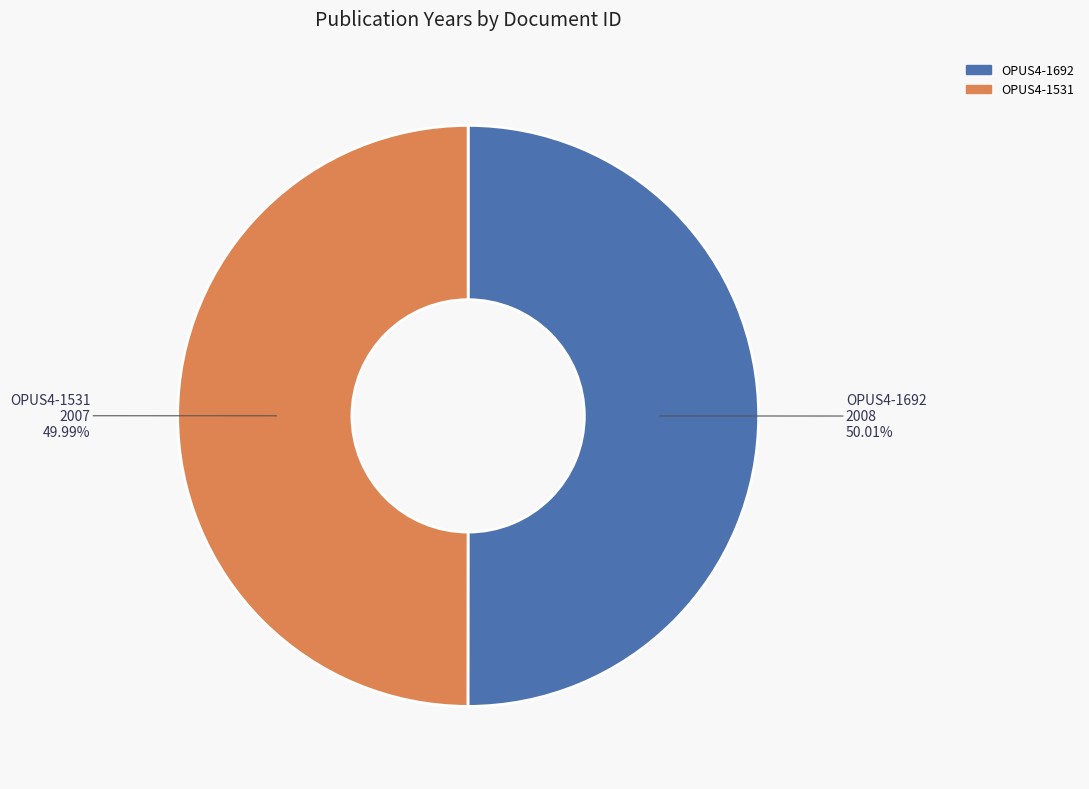

Approximately how many times larger is the value at OPUS4-1692 compared to OPUS4-1531?

1.0